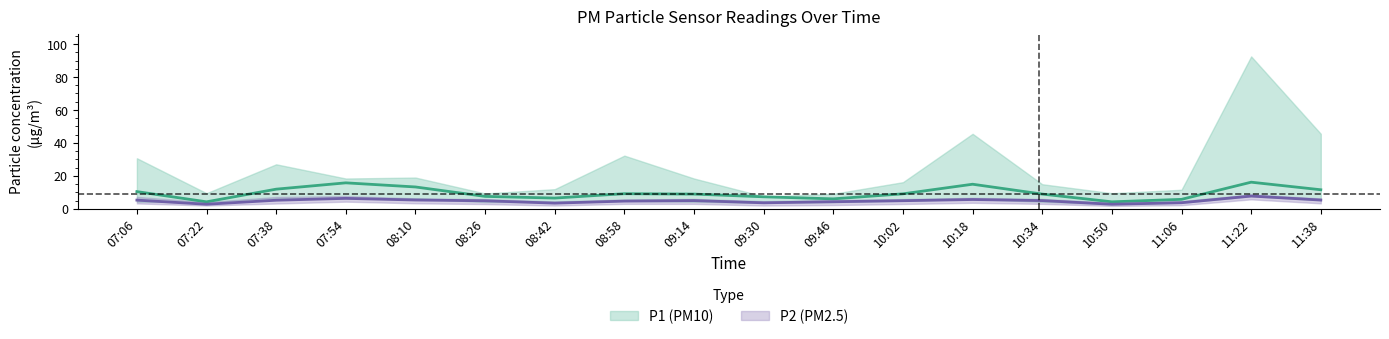

At which category is the sum across all series the highest?

11:22